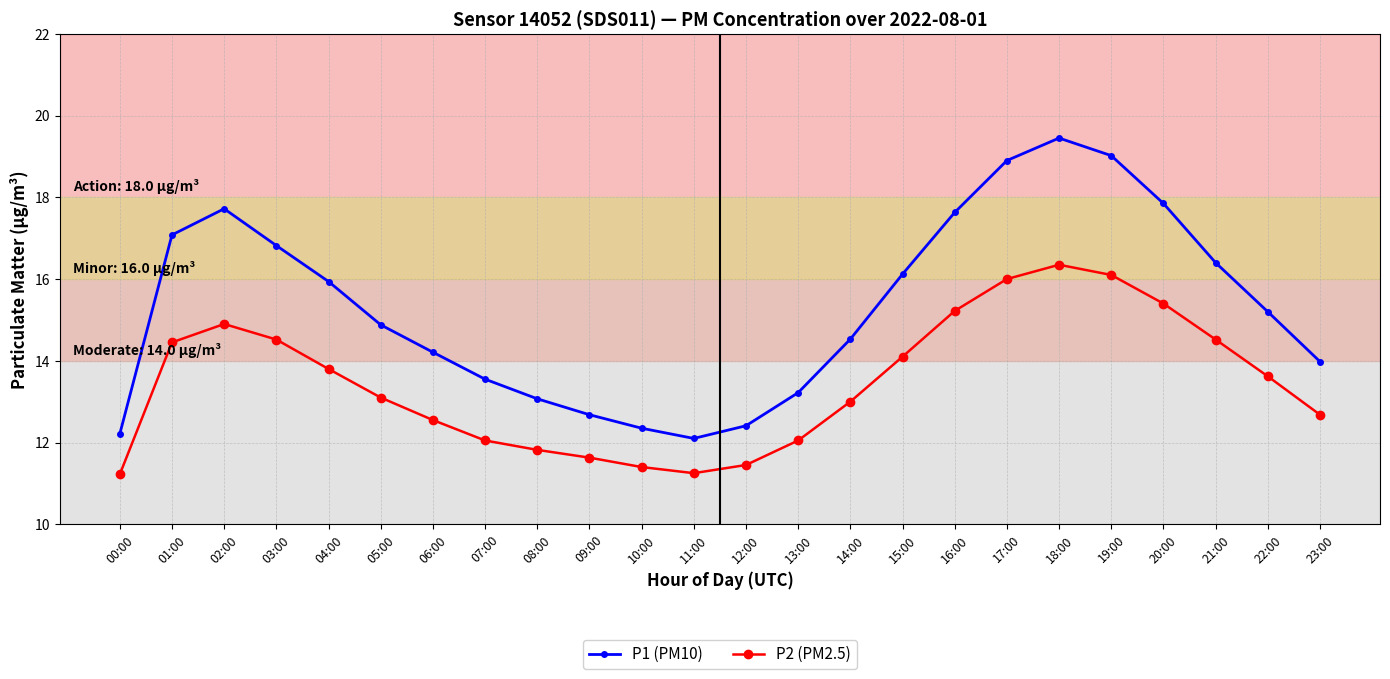

At which category does P1 (PM10) reach its first local peak?

02:00